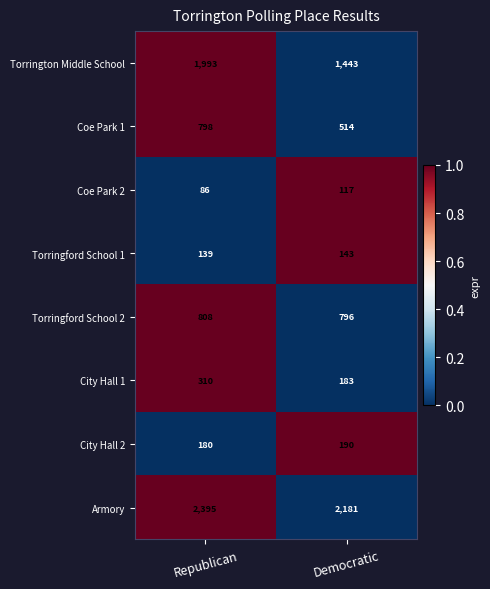

What is the total value across all series at Republican?

6709